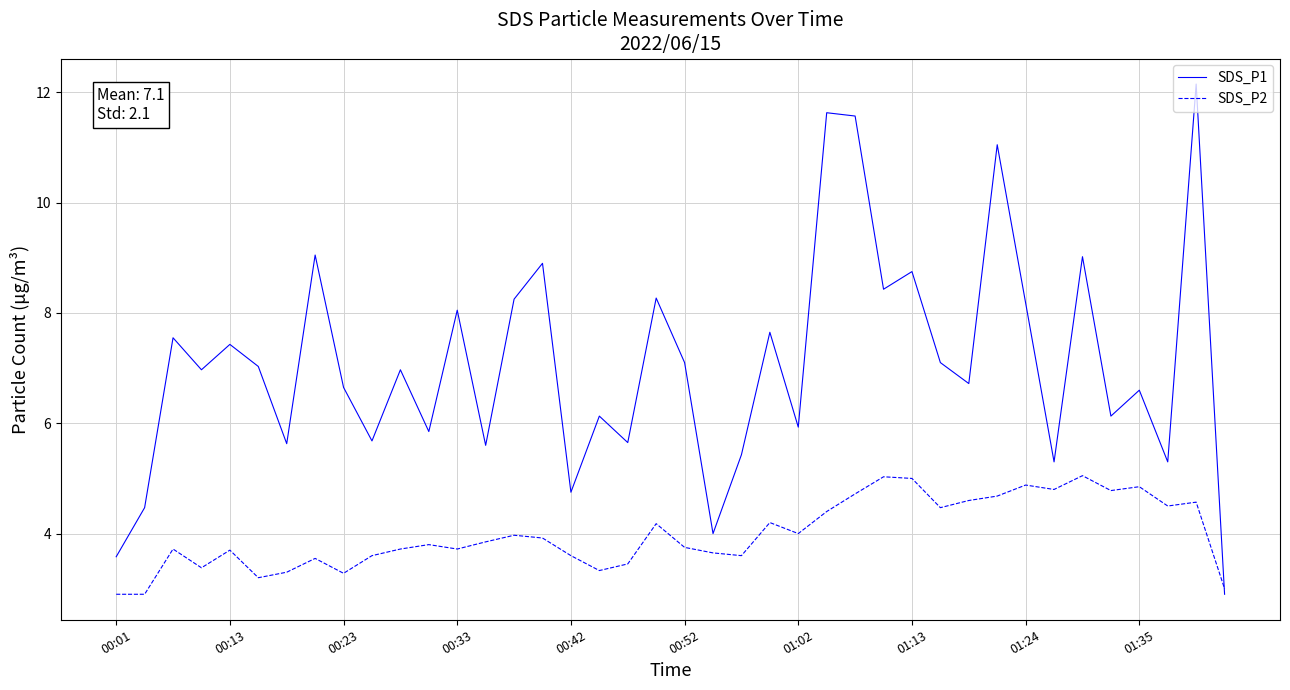

How many lines are shown in the chart?

2